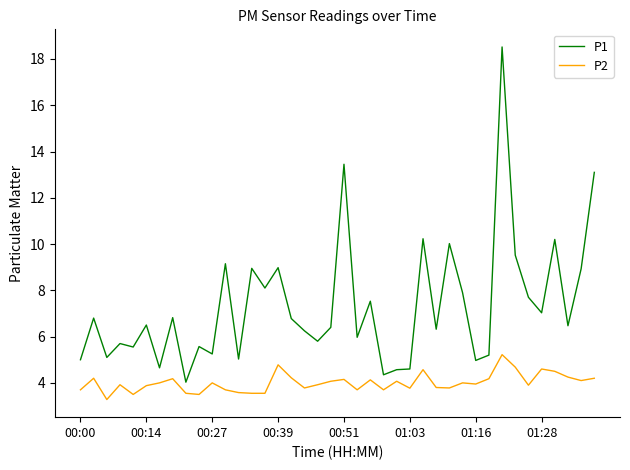

What are all the series names shown in the legend?

P1, P2